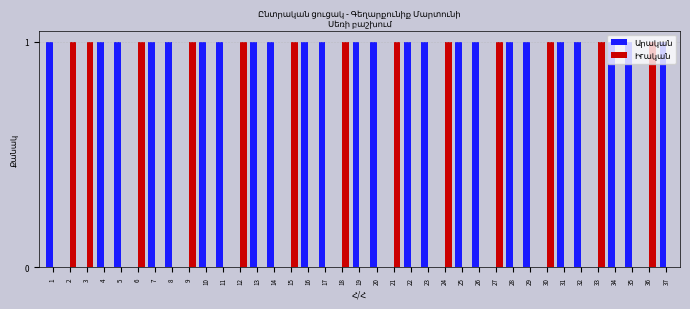

What is the difference between the Իгական values at 21 and 19?

1